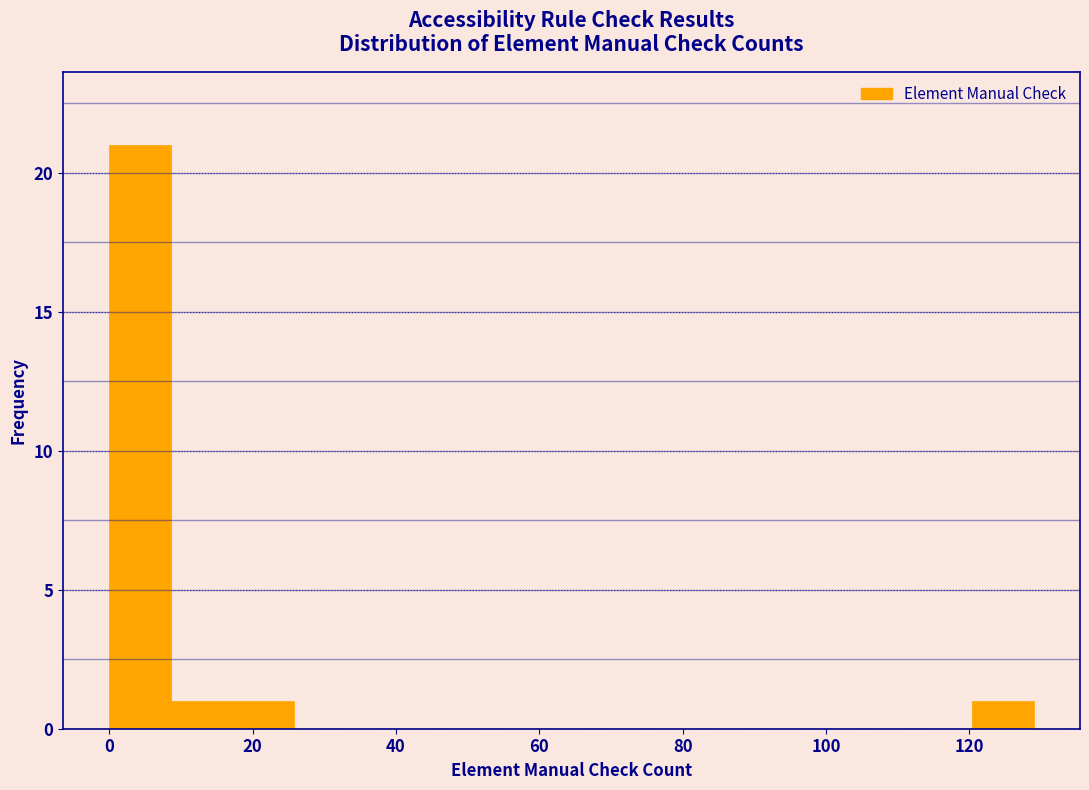

Over which range of the x-axis is the bar tallest?

0.0 to 8.6